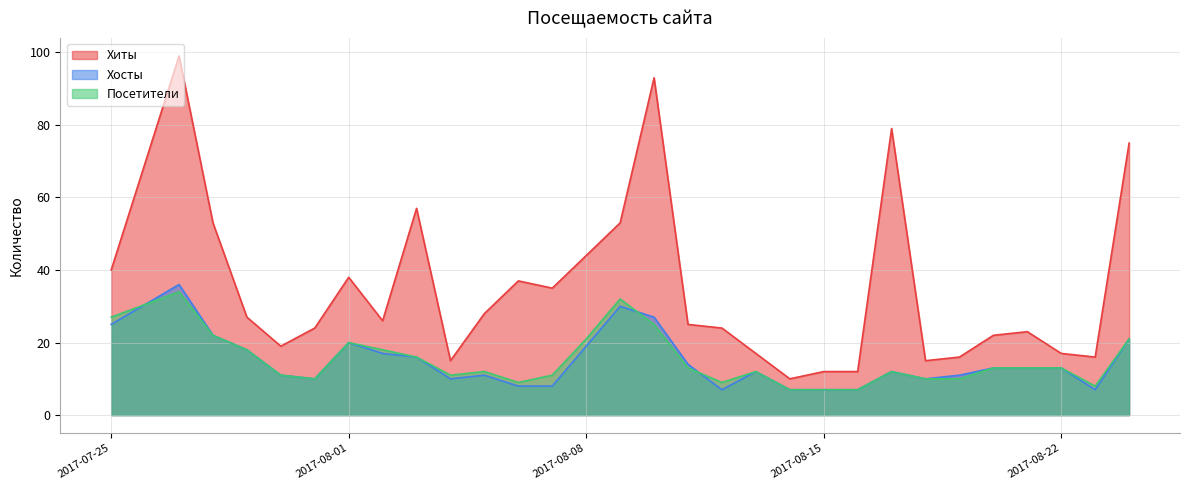

How many values in the Хосты series are below 13?

15